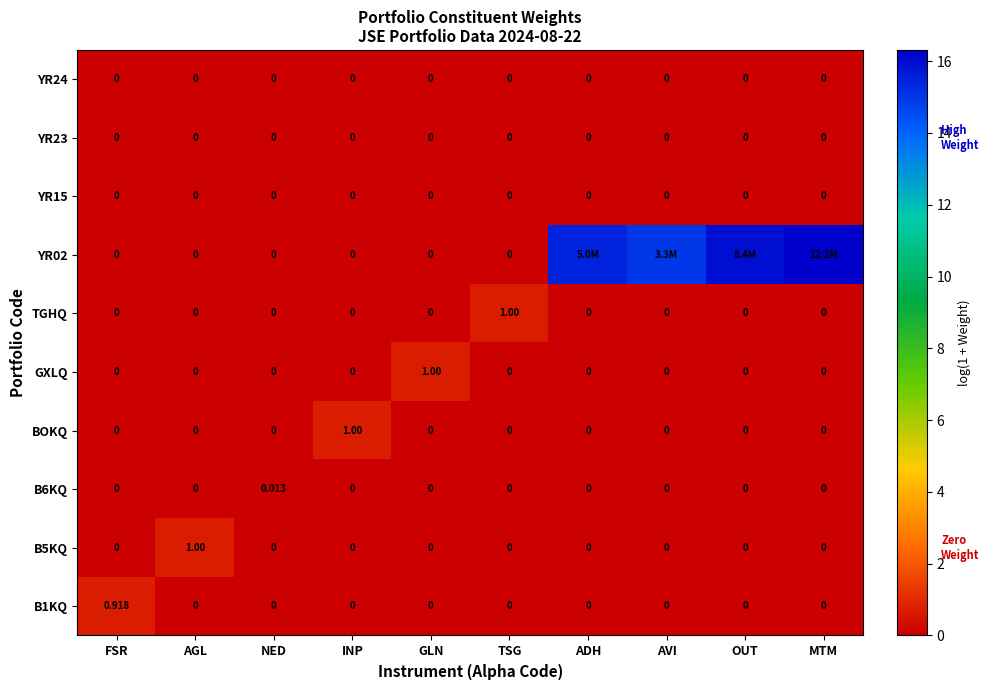

True or false: YR02 has a value of 0.0 at GLN.

True